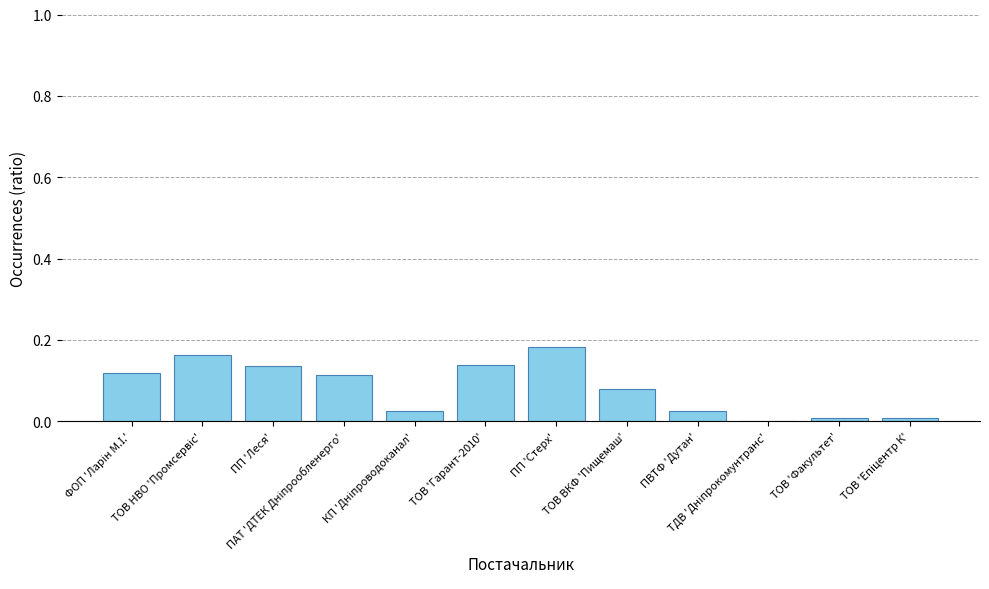

What is the sum of all values?

1.0